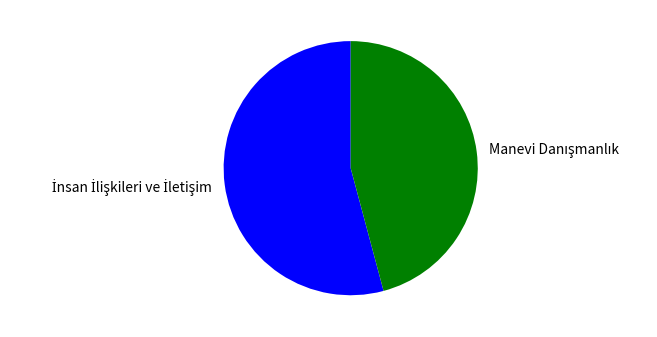

Does any single category account for the majority?

Yes